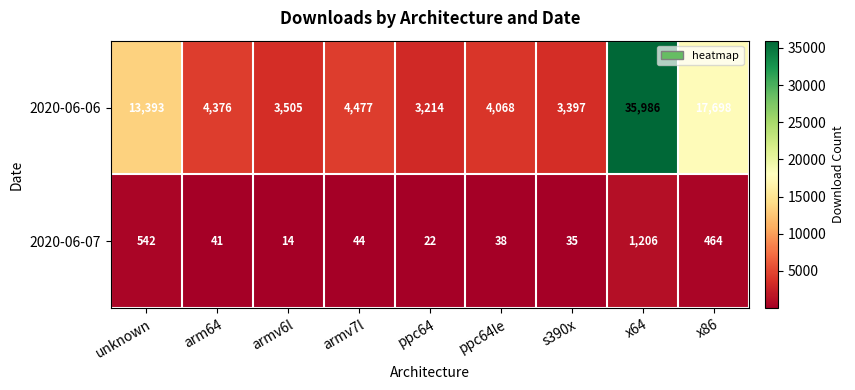

True or false: 2020-06-07 has a value of 41 at arm64.

True